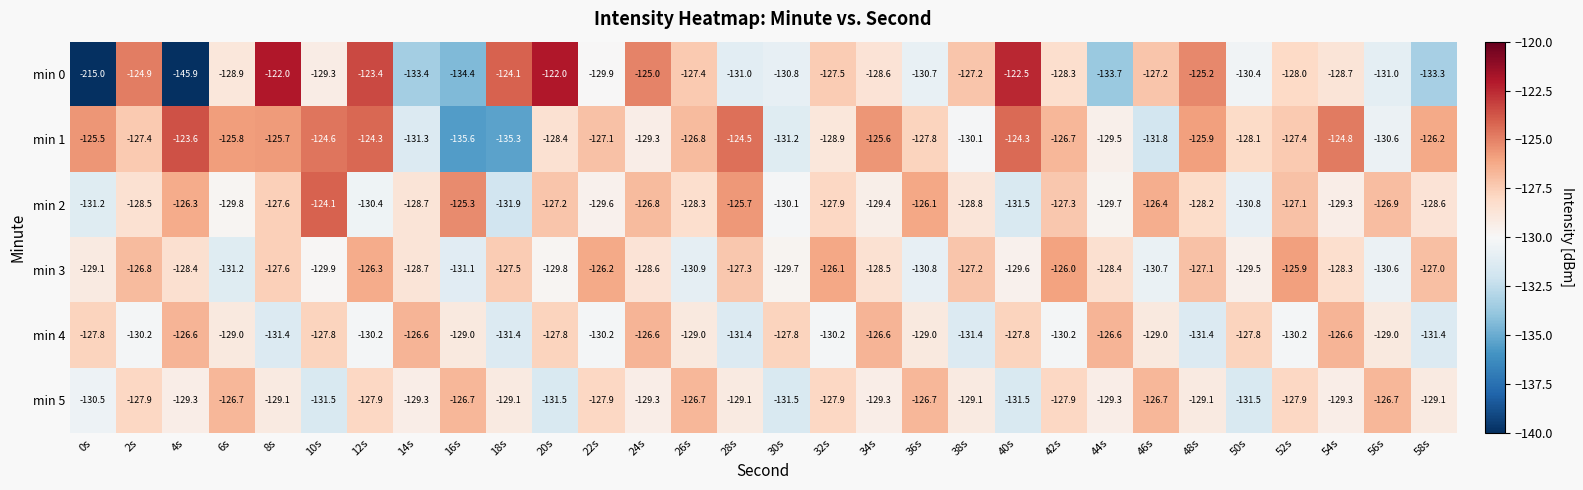

Which series has the widest spread of values?

min 0